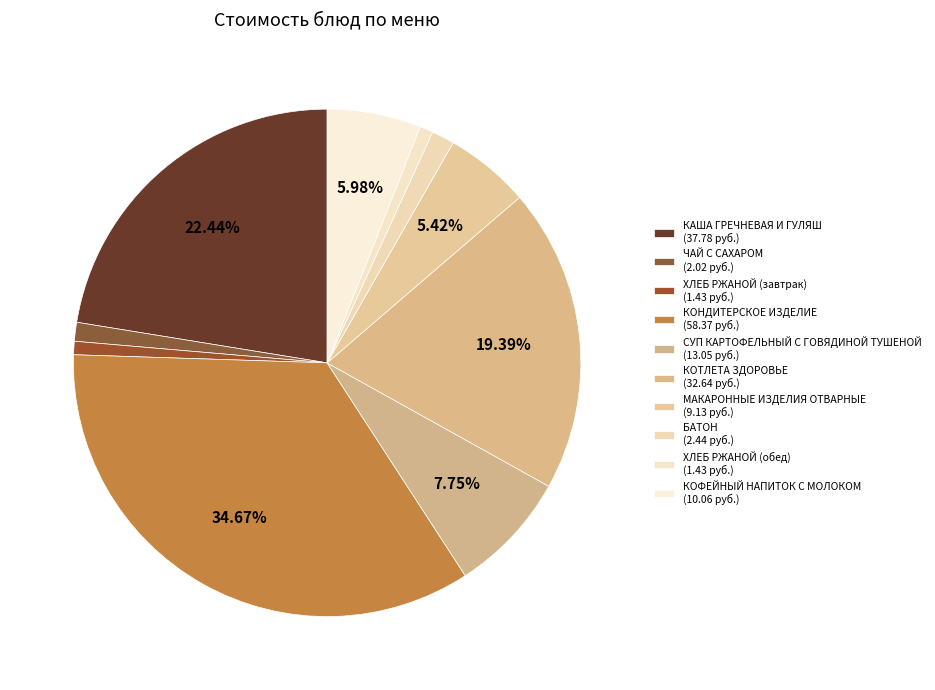

To the nearest percent, what is the combined percentage of ХЛЕБ РЖАНОЙ (обед) and ХЛЕБ РЖАНОЙ (завтрак)?

2%